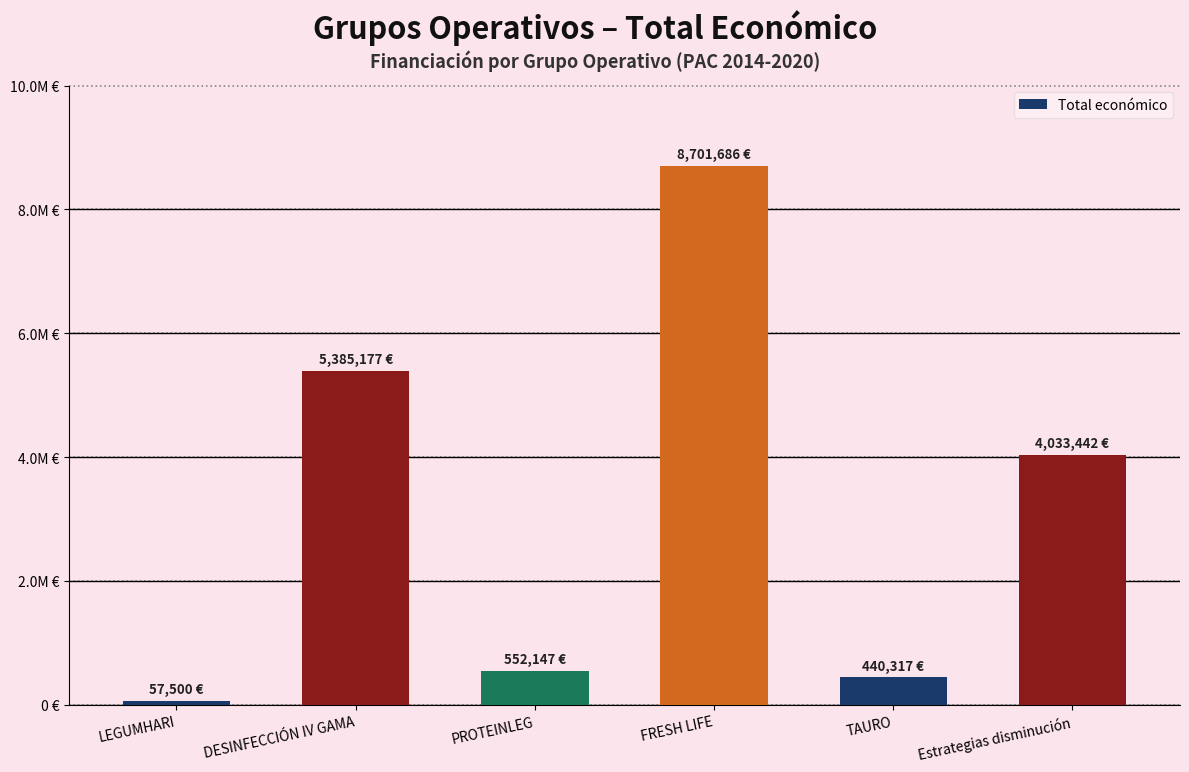

The value at TAURO is 440317. True or false?

True